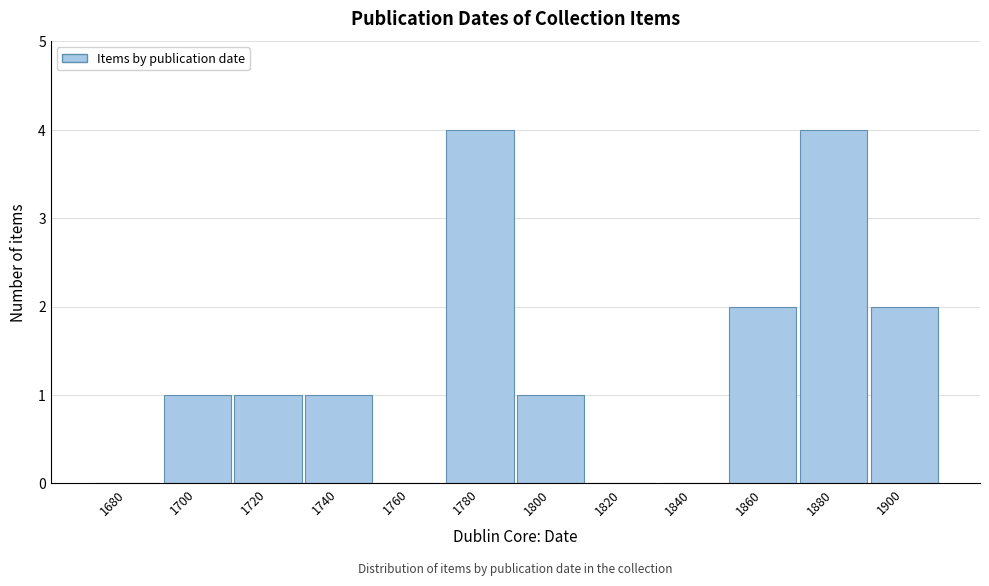

Reading right to left, what are all the values shown in this chart?

1900=2	1880=4	1860=2	1840=0	1820=0	1800=1	1780=4	1760=0	1740=1	1720=1	1700=1	1680=0